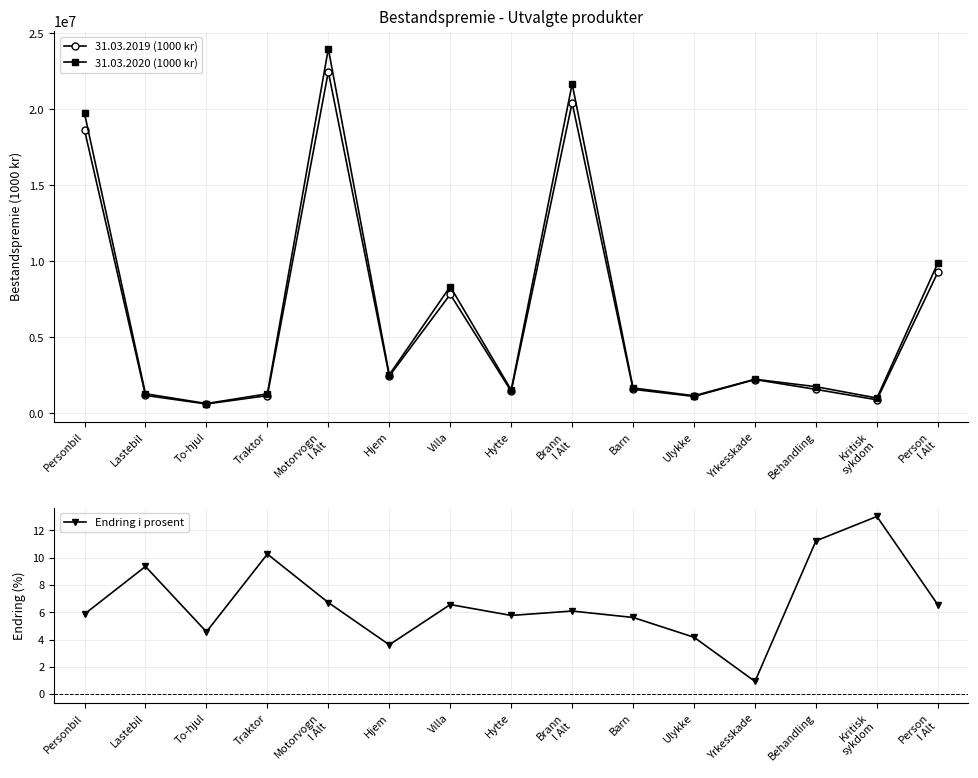

True or false: Endring i prosent has a value of 6.1 at Brann
I Alt.

True